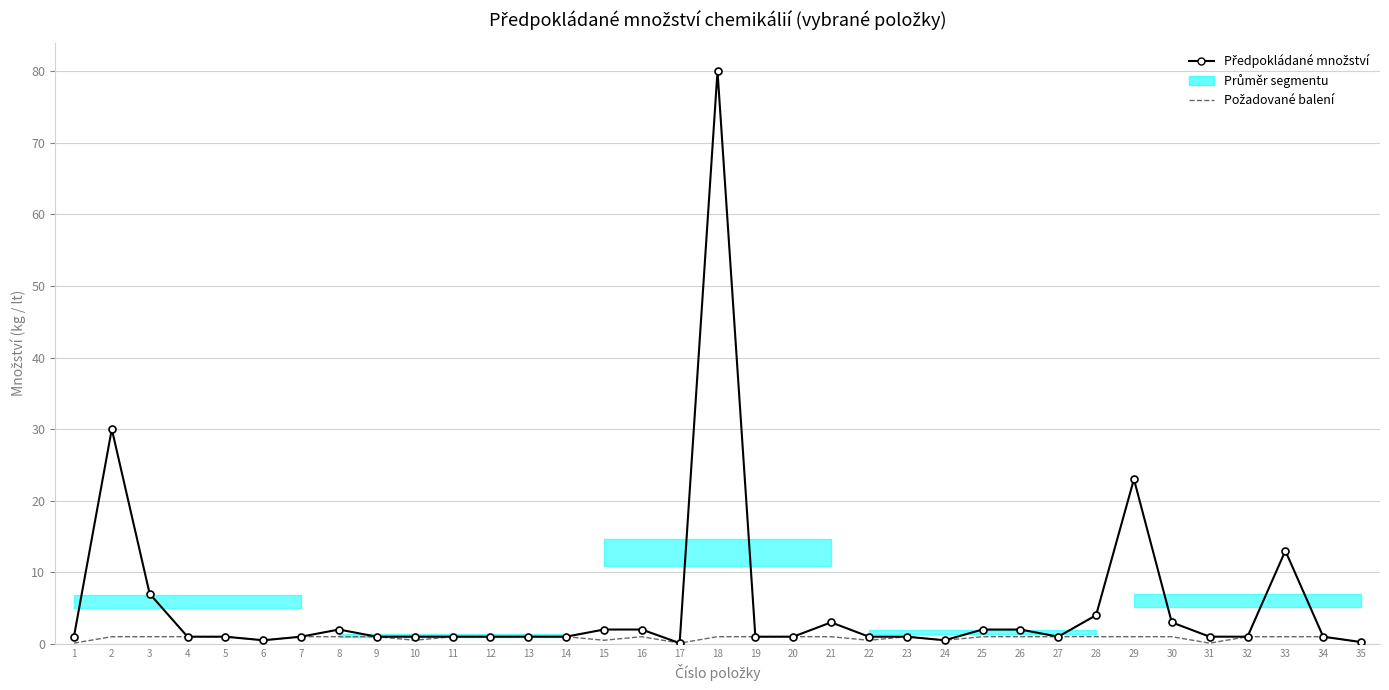

Does the chart have visible grid lines?

Yes